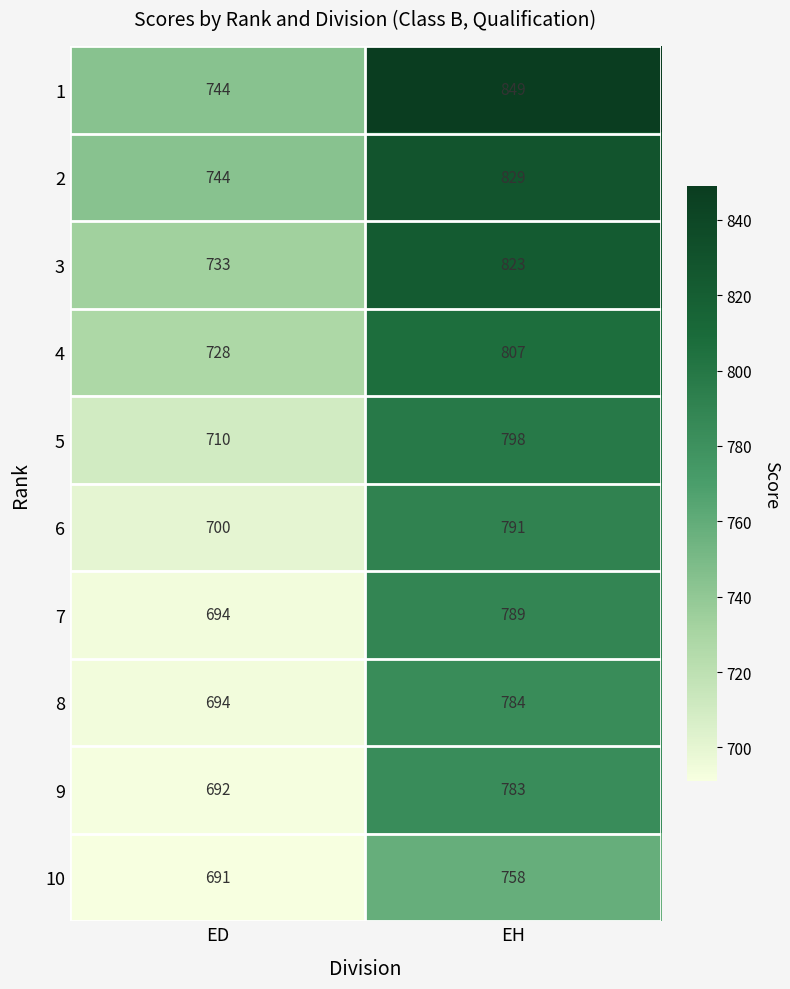

The value of 6 at EH is 1200. True or false?

False